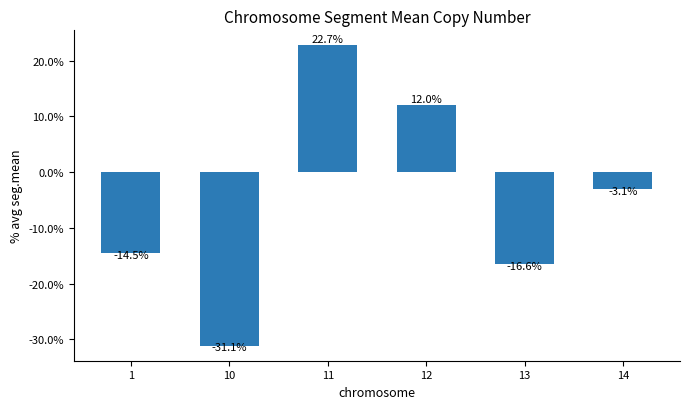

True or false: the data shows -3.1 at 14.

True